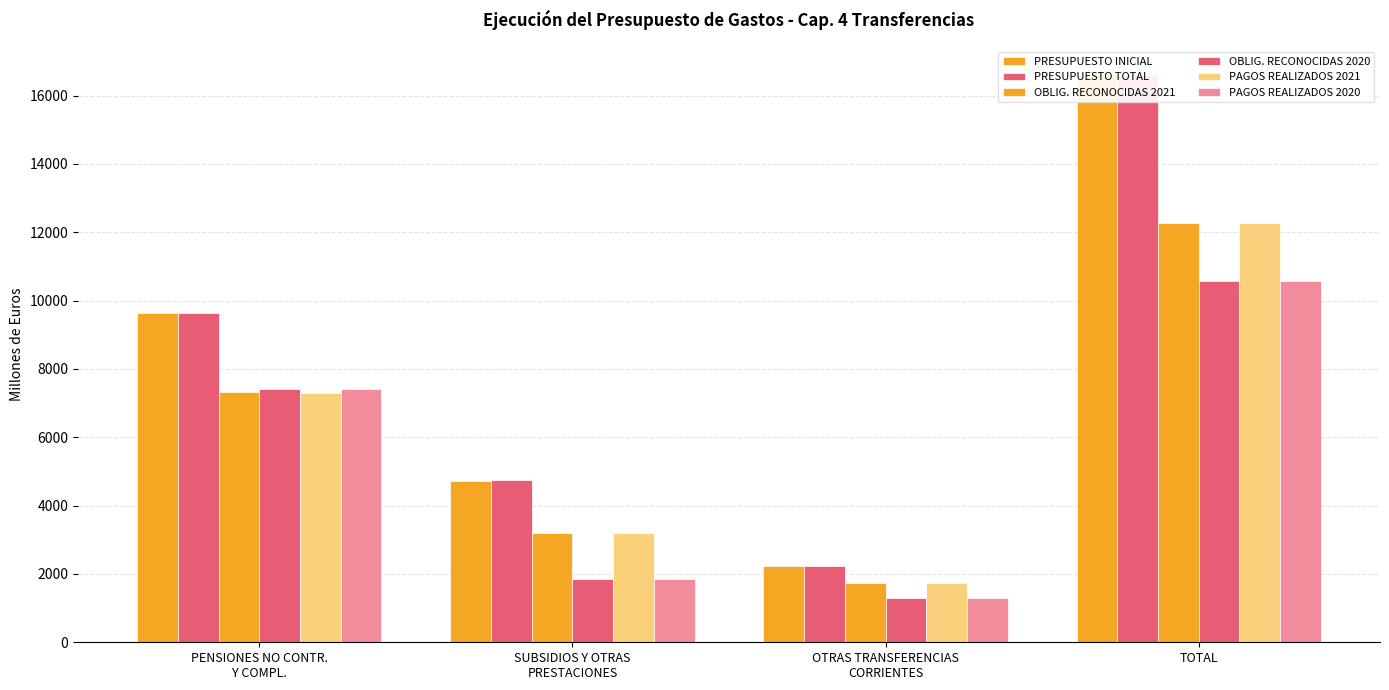

At which category is the sum across all series the highest?

TOTAL